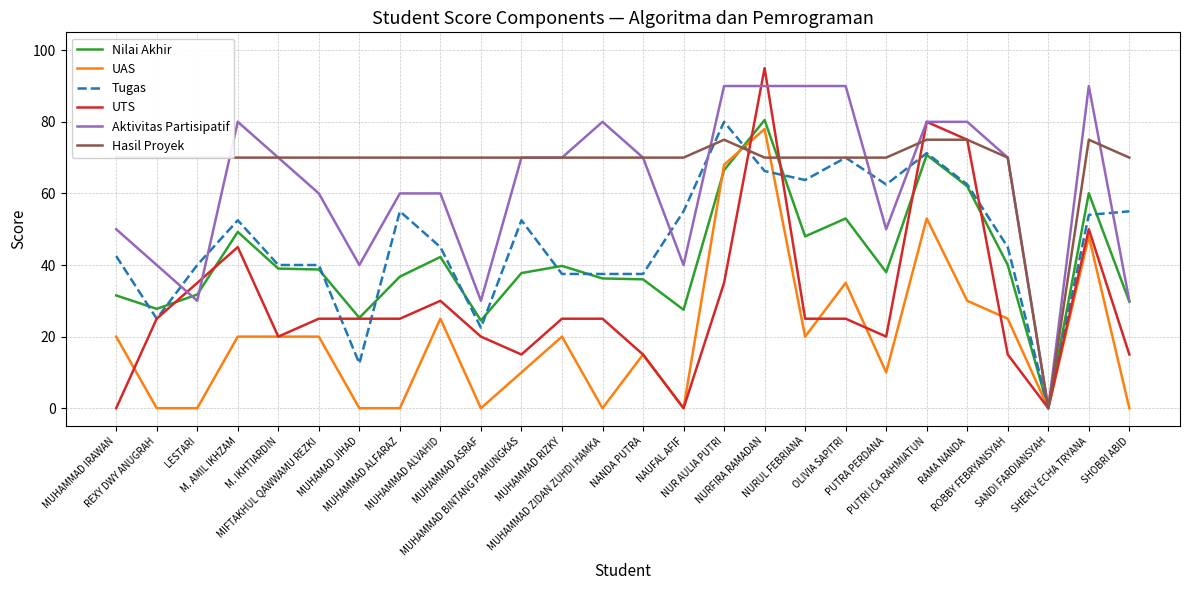

What is the spread (max minus min) of values at REXY DWY ANUGRAH?

70.0